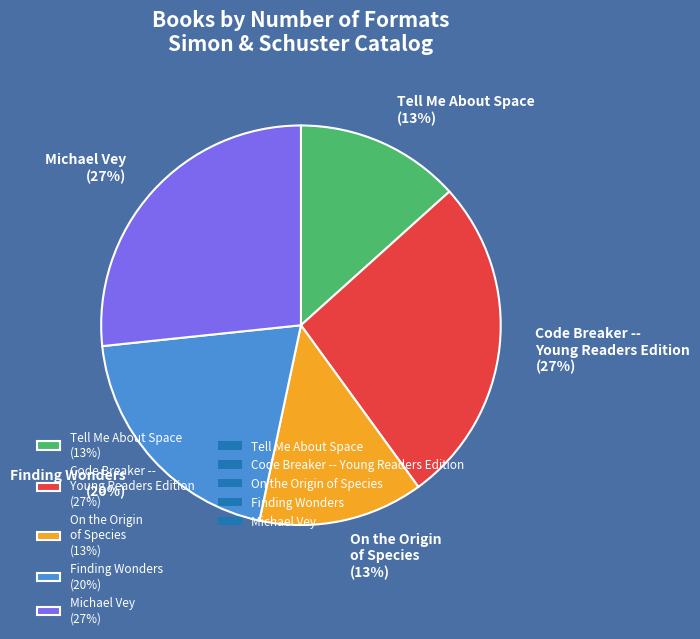

To the nearest percent, what portion does Tell Me About Space represent?

13%